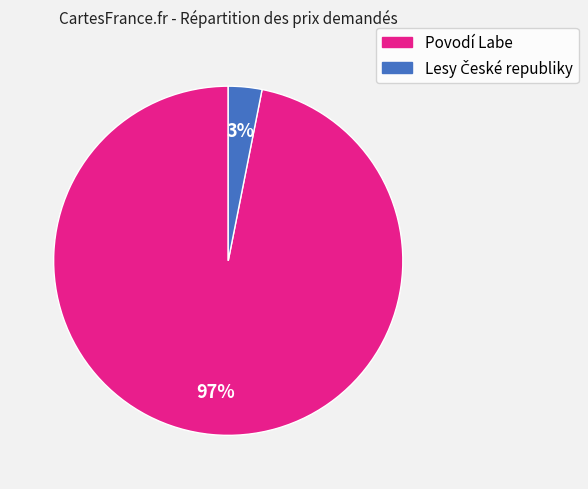

Is there any slice that represents more than half of the pie?

Yes